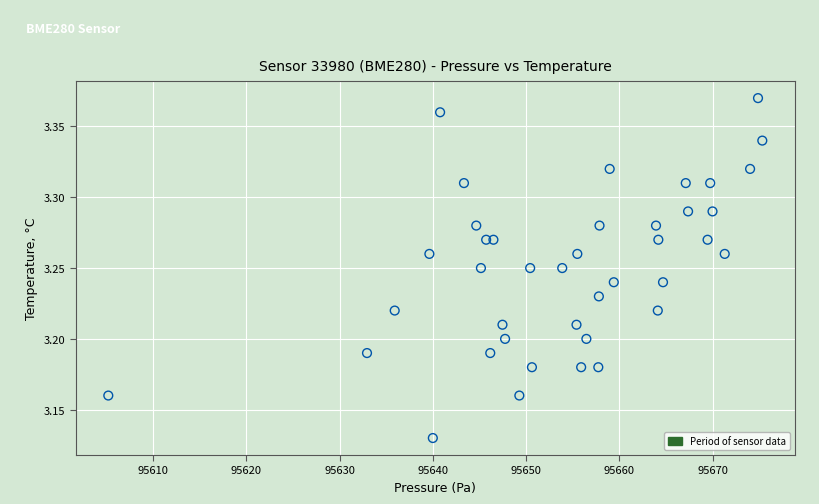

What is the range of X values (max minus min)?

70.1